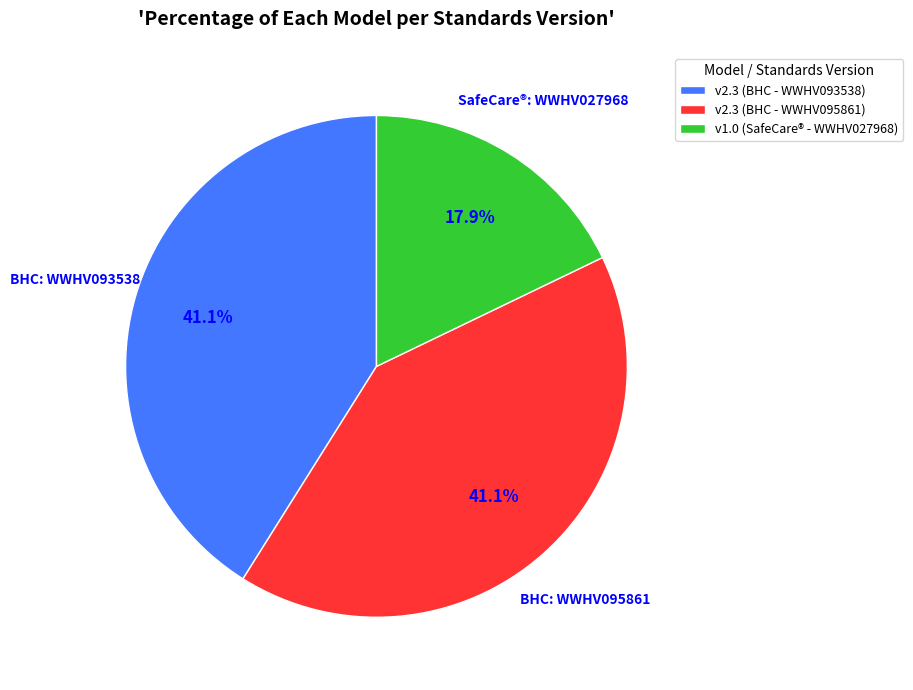

Is the sum of v2.3 (BHC - WWHV093538) and v2.3 (BHC - WWHV095861) greater than half?

Yes